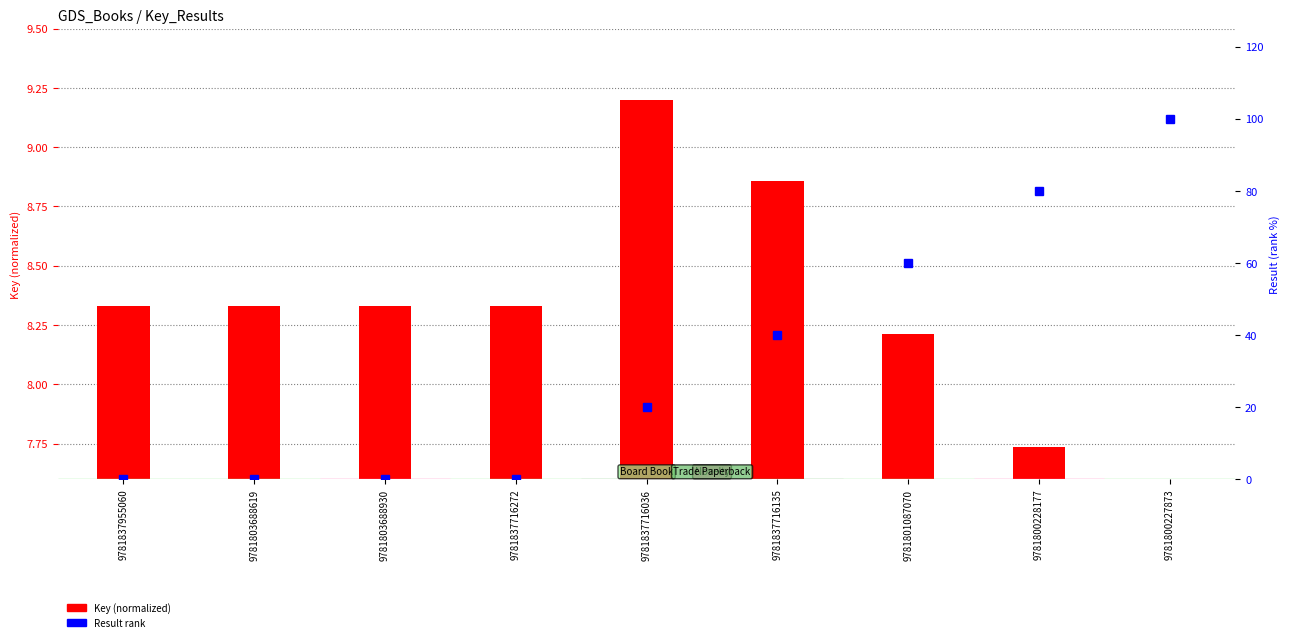

What is the greatest value displayed?

100.0